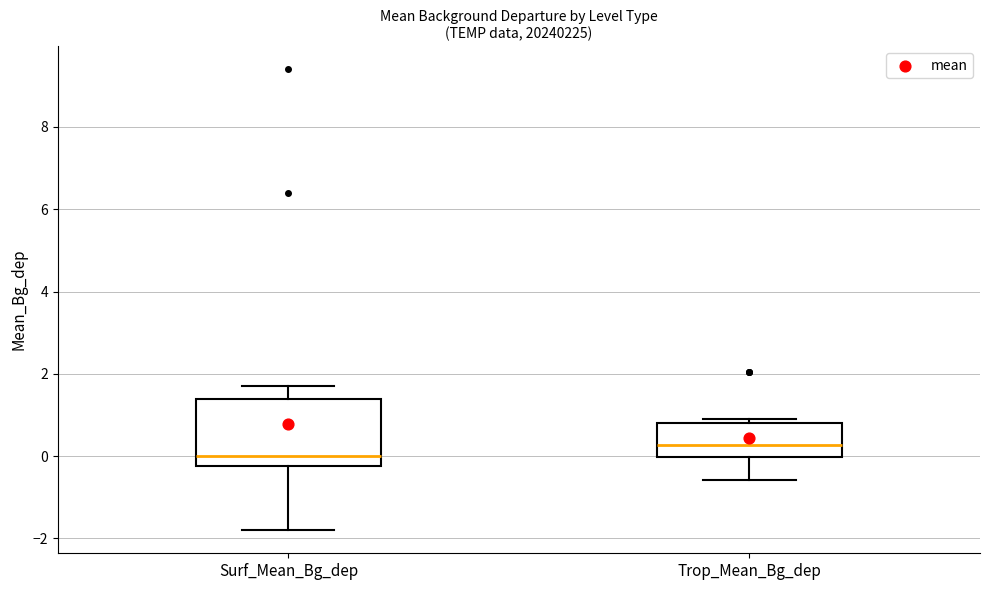

Reading left to right, transcribe this box plot: for each box, give where its median line is, the range the box spans, and where its two whiskers end, as read against the y-axis. The values are not printed on the chart, so give them approximately, as read against the axis.

Surf_Mean_Bg_dep: median 0.0, box -0.2 to 1.4, whiskers -1.8 to 1.8
Trop_Mean_Bg_dep: median 0.2, box 0.0 to 0.8, whiskers -0.6 to 1.0